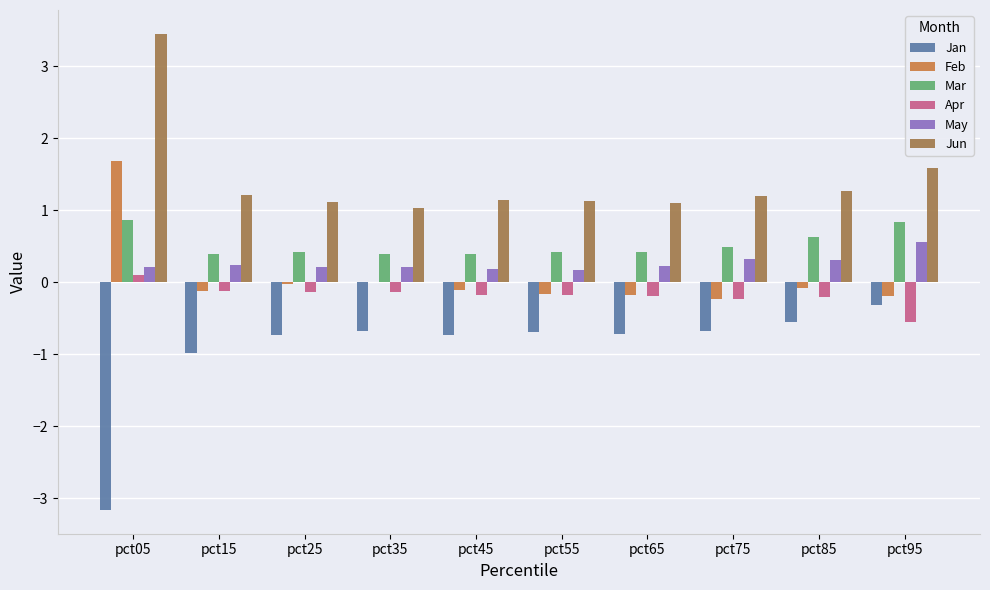

What is the sum of all May values?

2.7